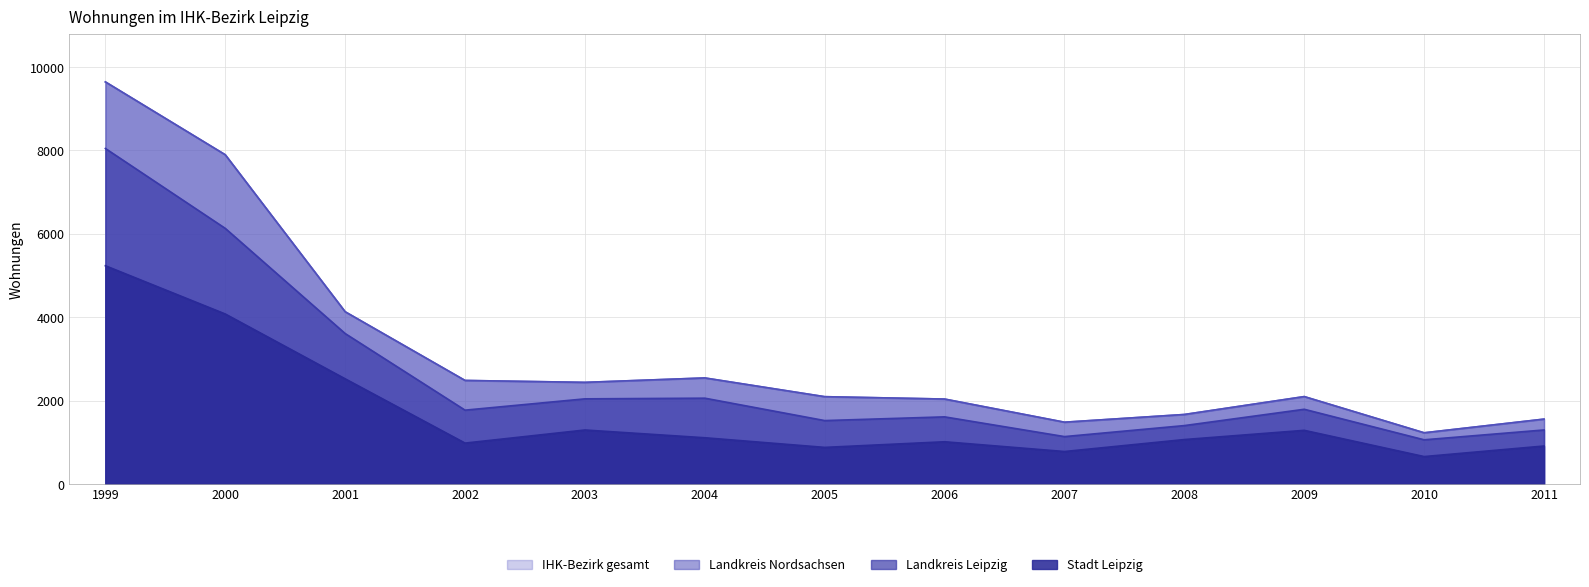

What is the approximate value of Stadt Leipzig at 2010, to the nearest 100?

700